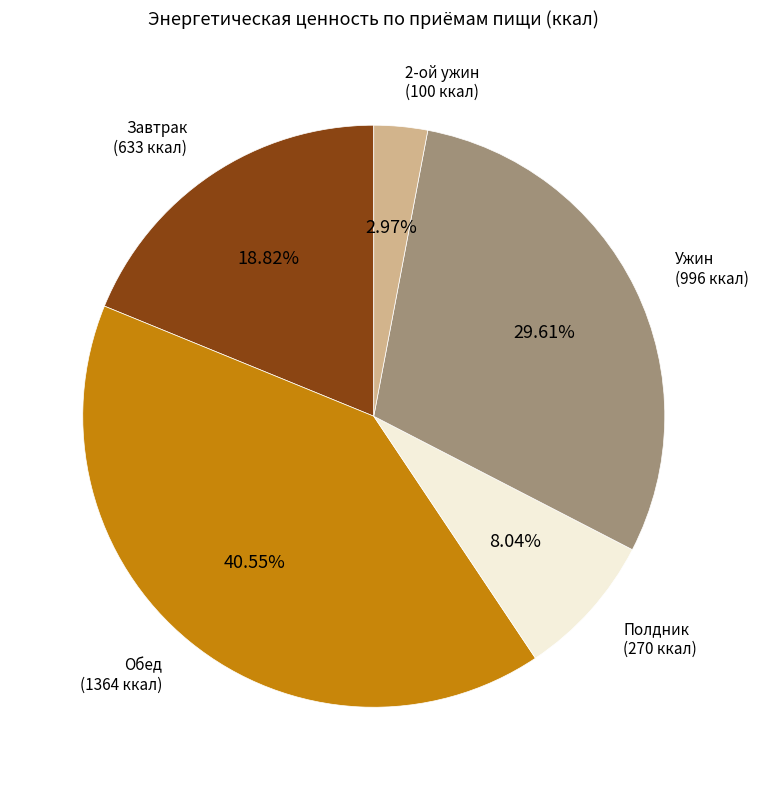

Does any single category account for the majority?

No